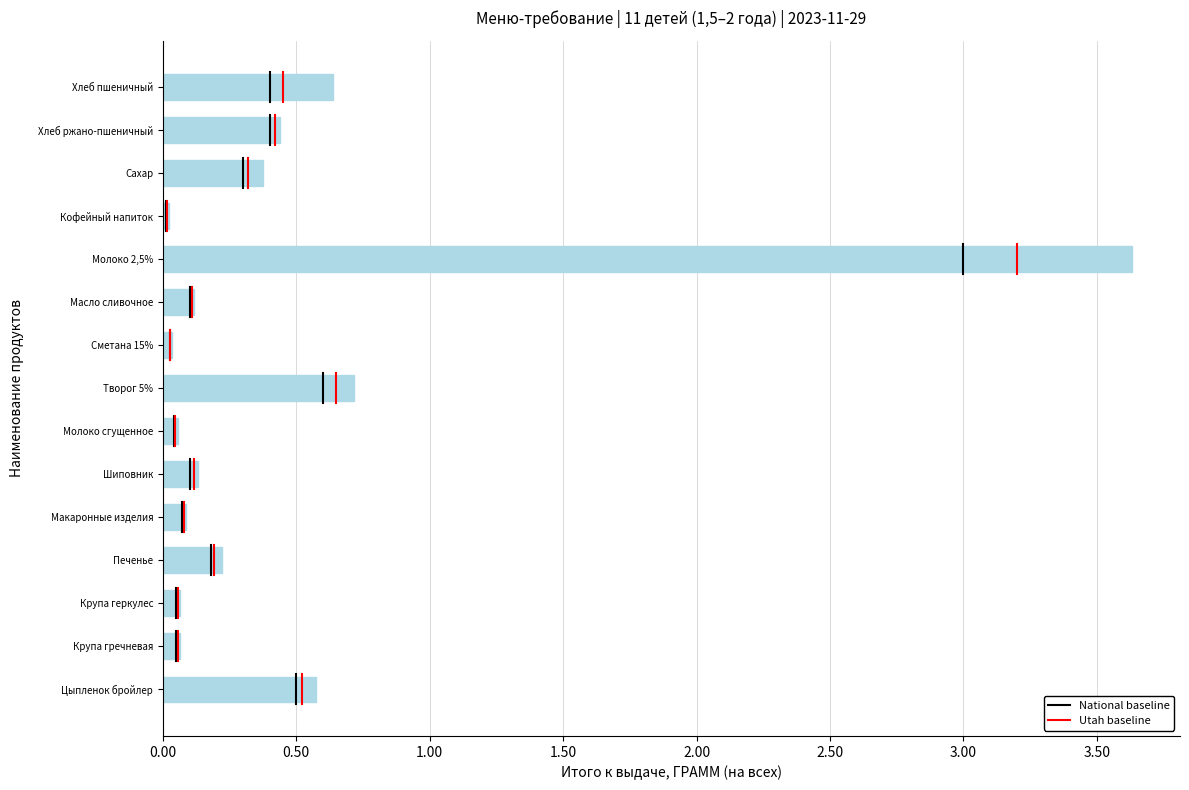

What is the label of the 6th bar from the bottom?

Шиповник